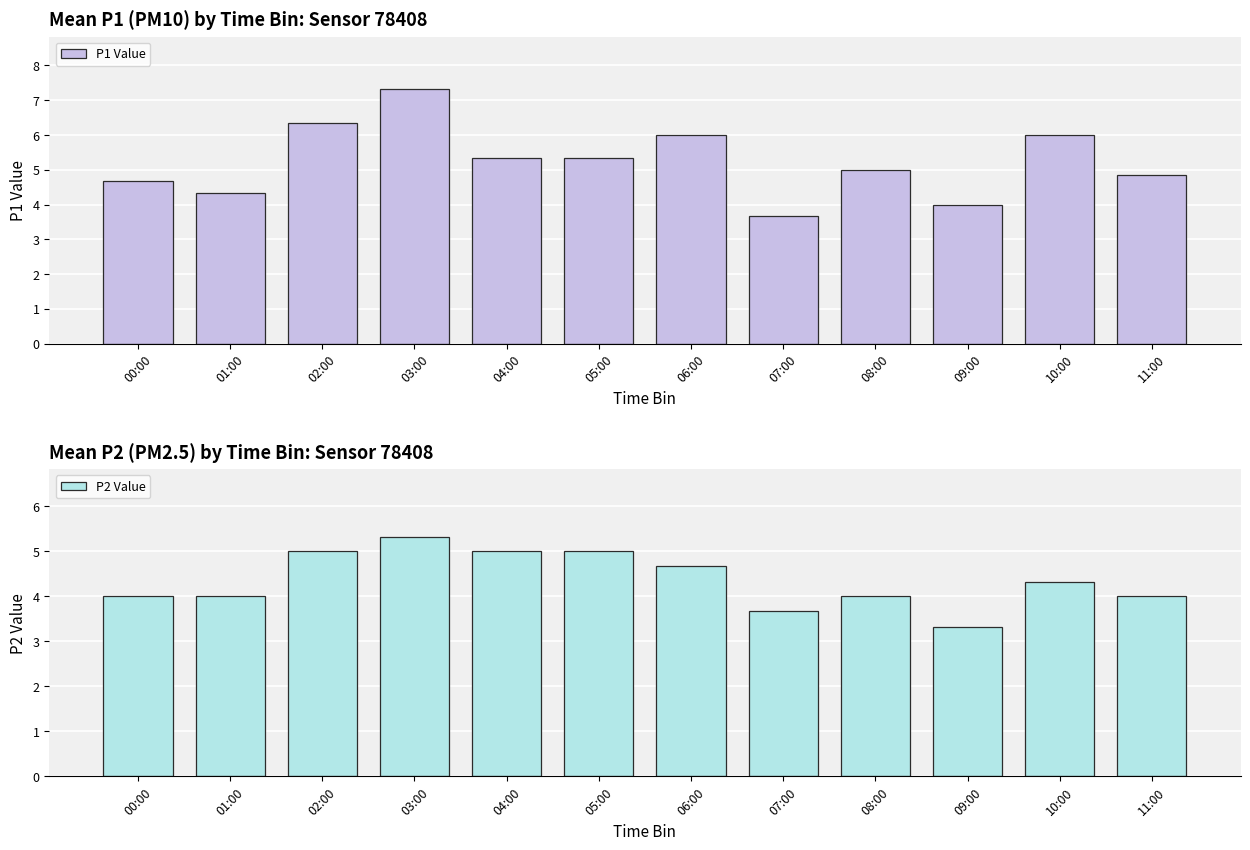

Where is P1 Value nearest to the value 5?

08:00